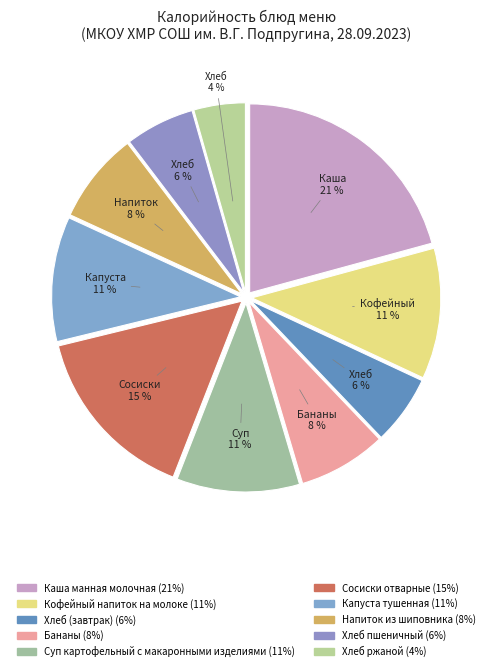

Count the number of slices in the pie.

10